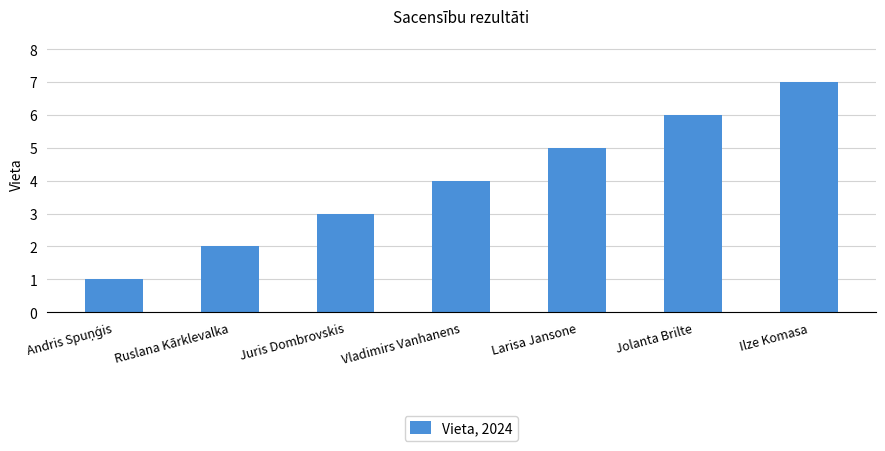

Reading left to right, transcribe all the data shown in this chart.

1	2	3	4	5	6	7